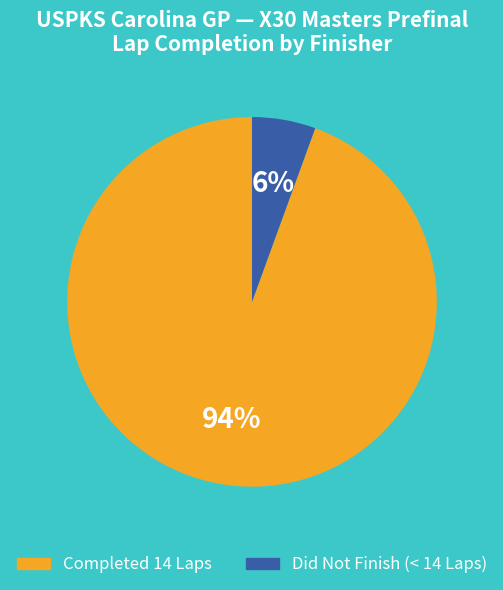

Is there a majority slice in this chart?

Yes